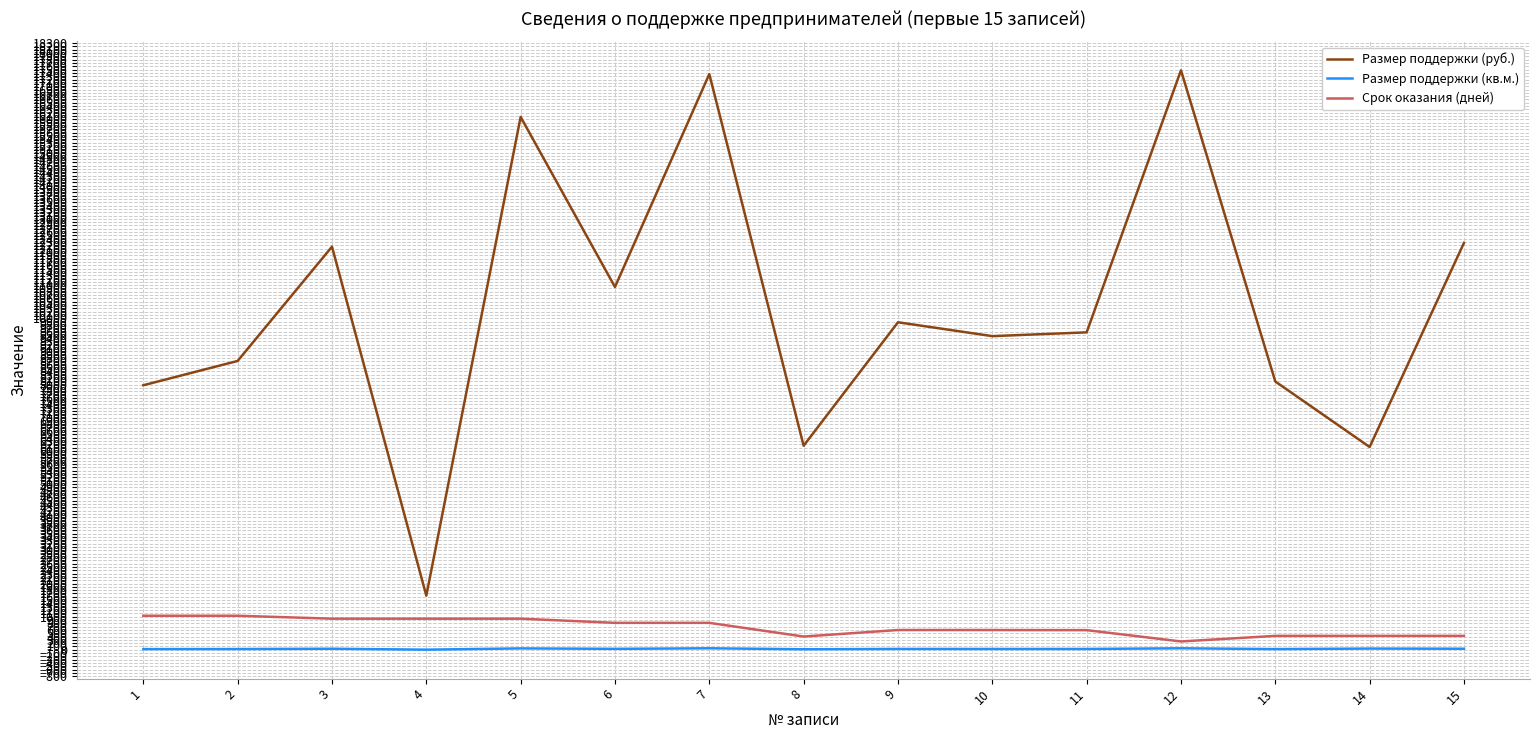

True or false: Срок оказания (дней) and Размер поддержки (руб.) intersect in this chart.

False